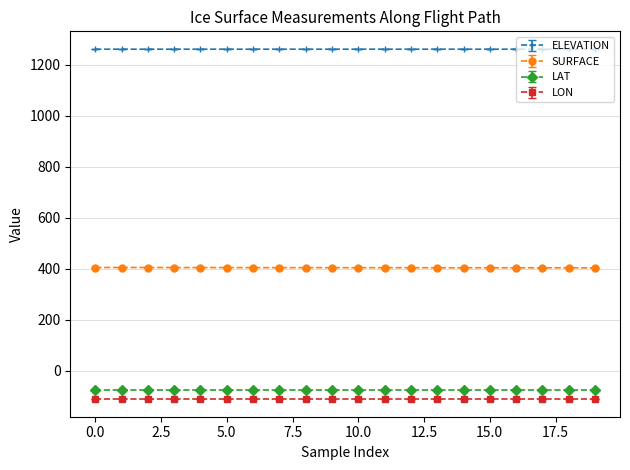

Which series has the largest total across all categories?

ELEVATION